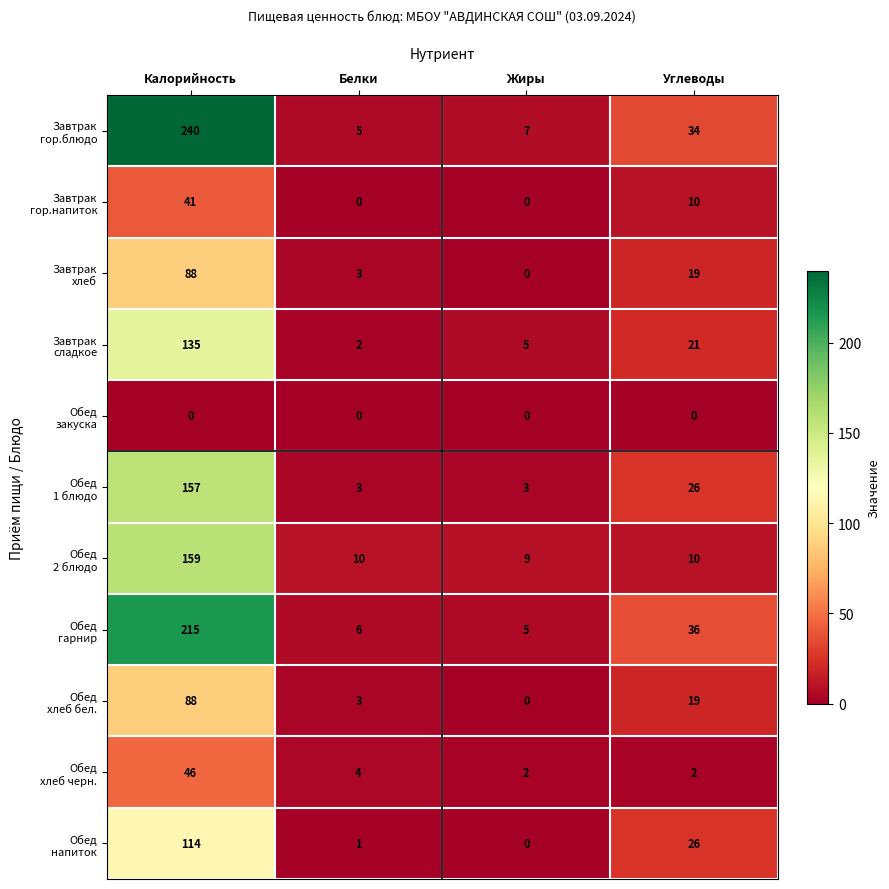

At which category is the sum across all series the highest?

Калорийность